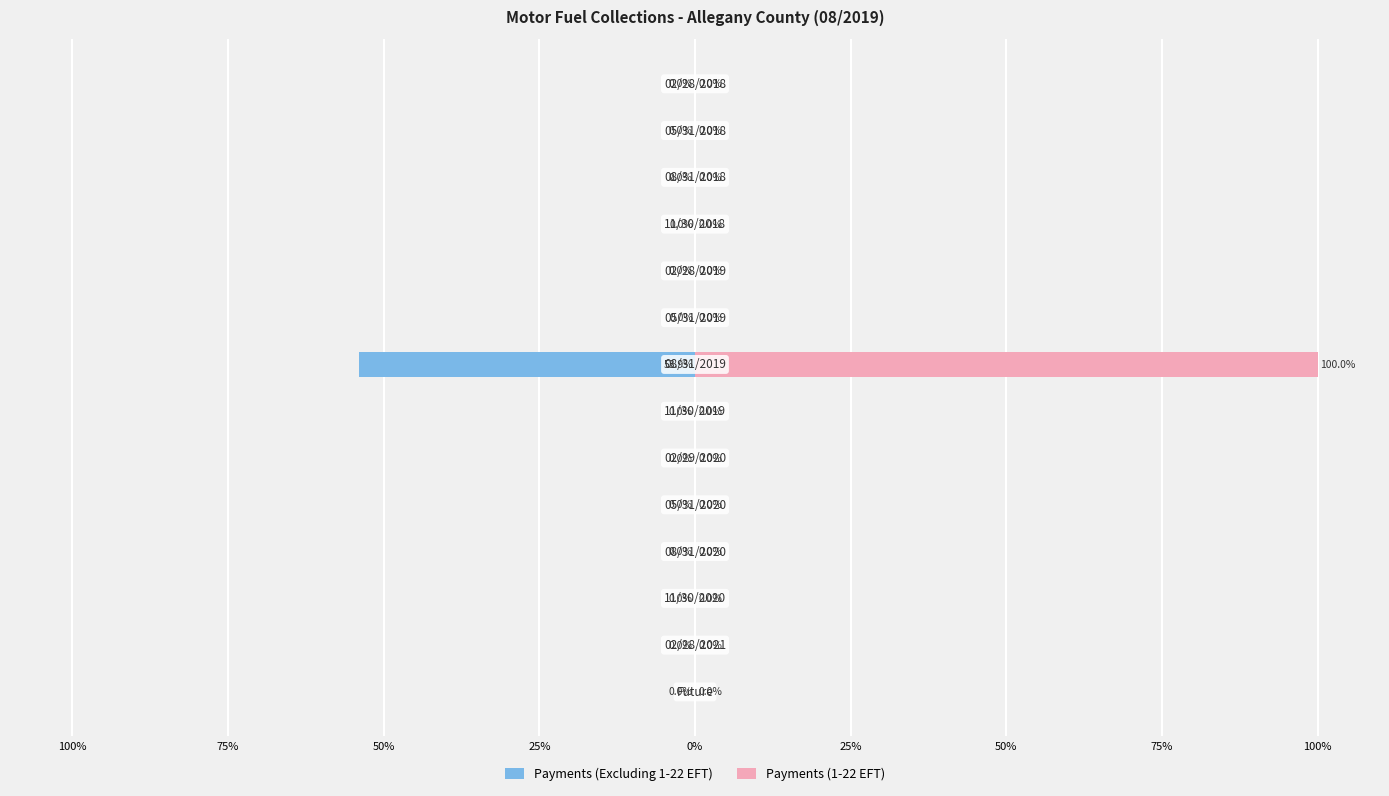

How many bars are there in total?

28